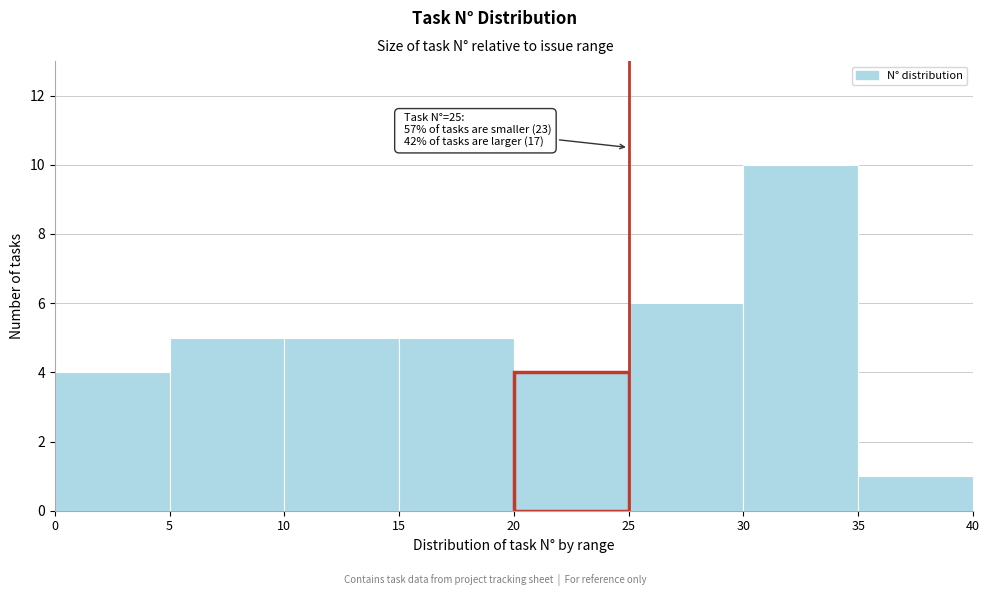

Which range on the x-axis has the tallest bar?

30 to 35